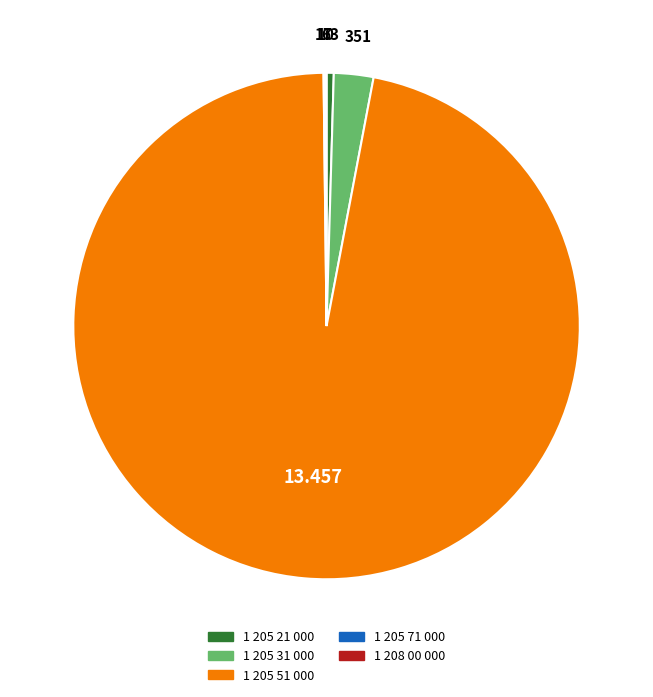

Does 1 205 51 000 account for over 50% of the chart?

Yes